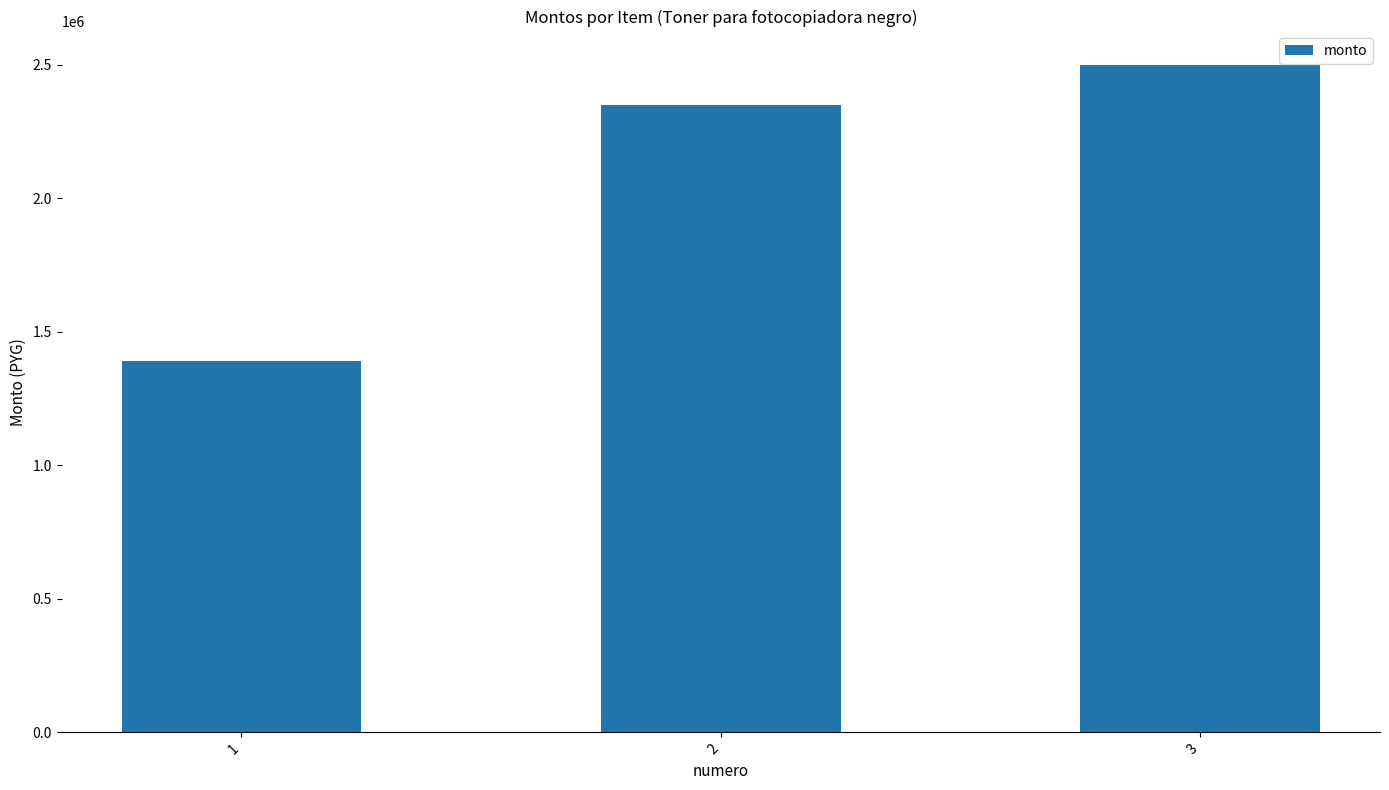

What is the minimum value shown in the chart?

1391925